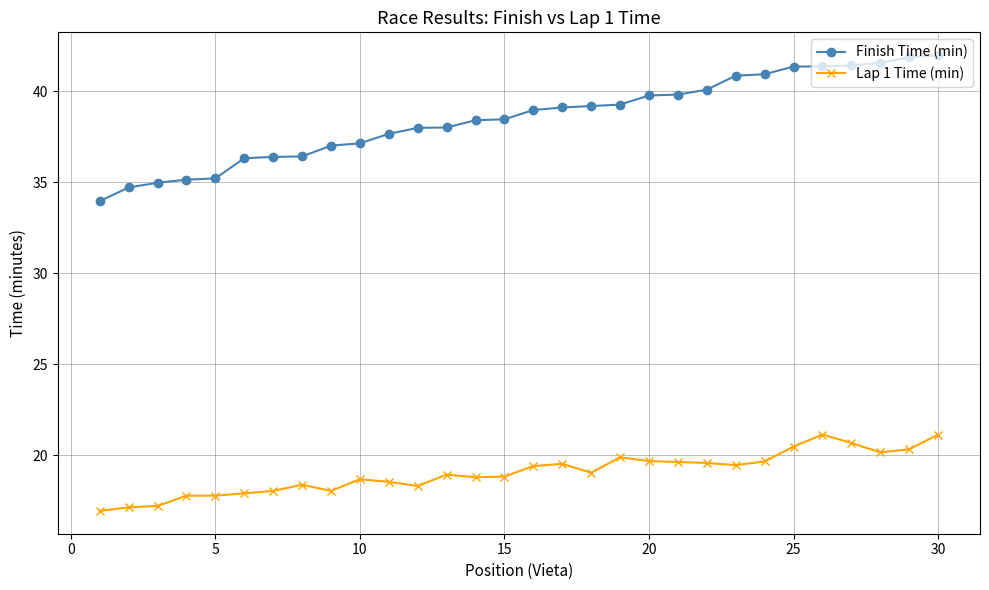

Which series has the largest total across all categories?

Finish Time (min)